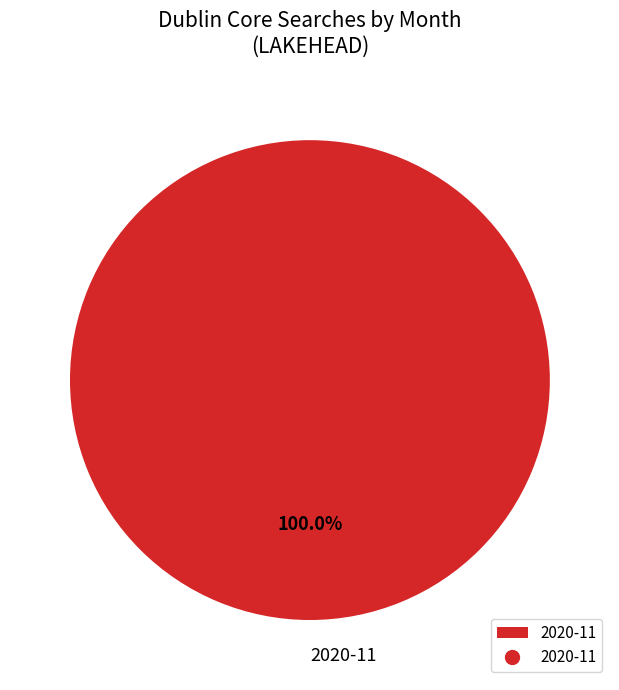

How many slices are in this pie chart?

1